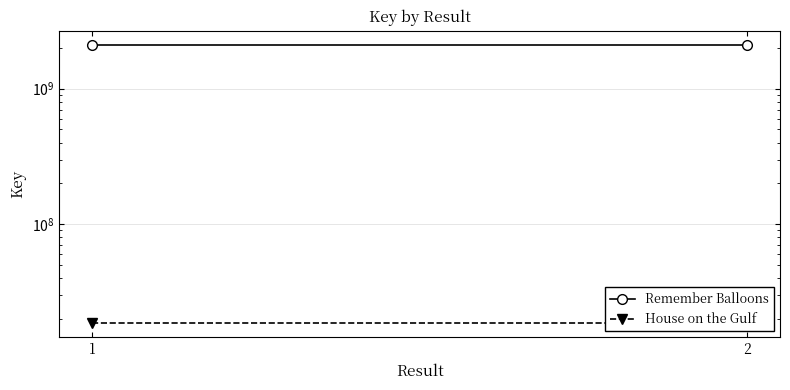

At which label is Remember Balloons closest to 2112056382?

1